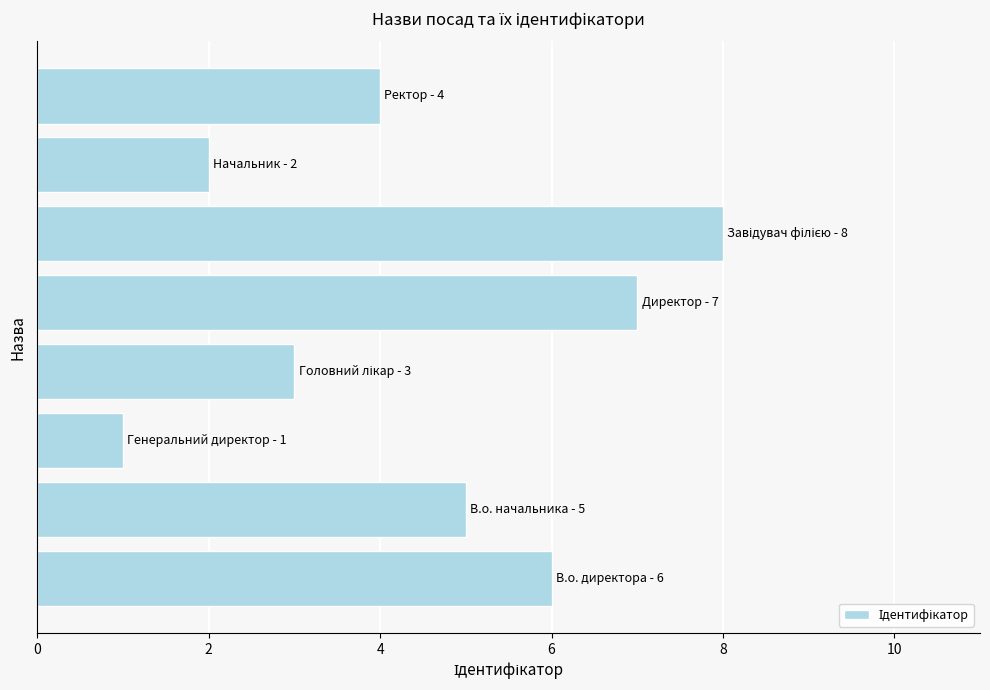

What is the maximum value shown in the chart?

8